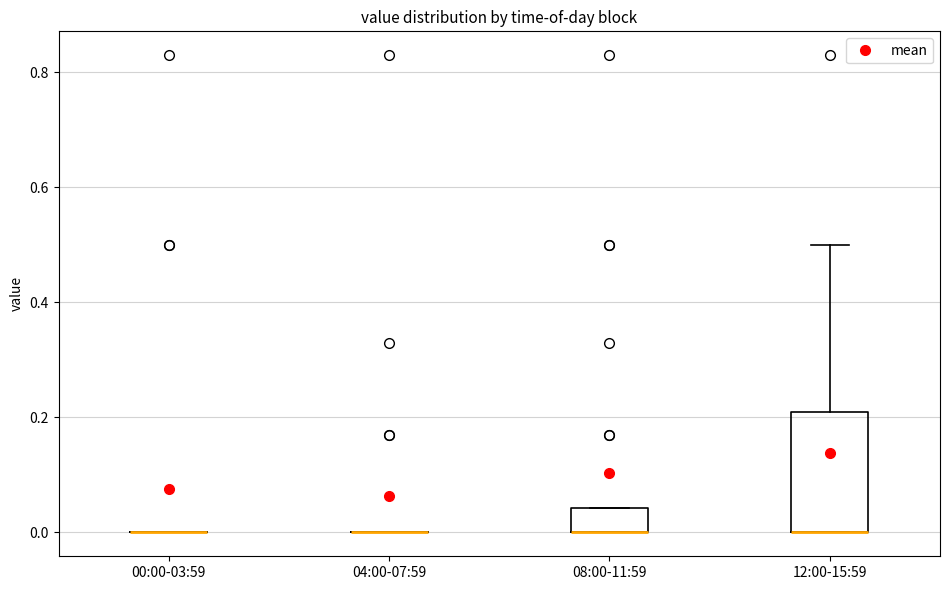

Which box is the tallest, from its lower edge to its upper edge?

12:00-15:59